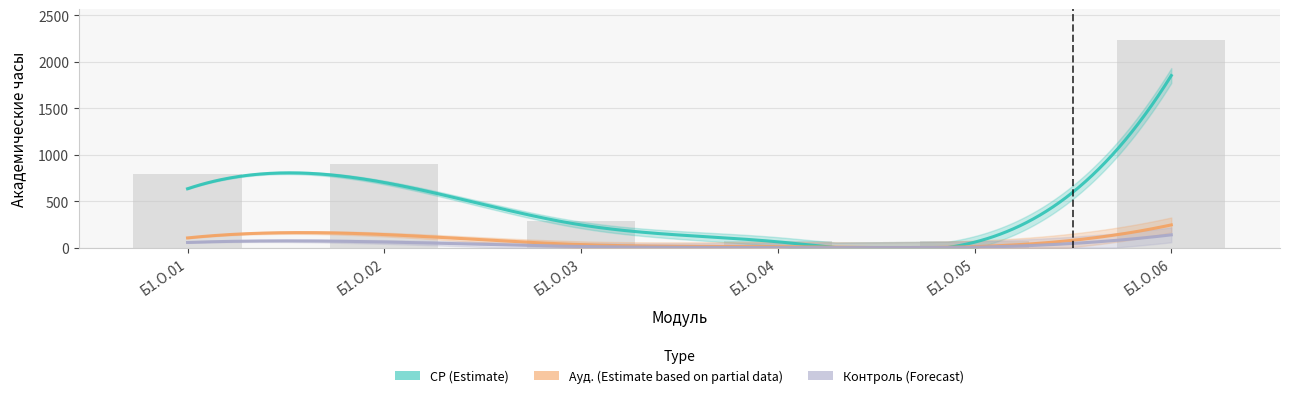

Reading right to left, extract all data points from this chart.

СР (Estimate): Б1.О.06=1851	Б1.О.05=58	Б1.О.04=62	Б1.О.03=244	Б1.О.02=700	Б1.О.01=633
Ауд. (Estimate based on partial data): Б1.О.06=244	Б1.О.05=10	Б1.О.04=10	Б1.О.03=32	Б1.О.02=140	Б1.О.01=104
Контроль (Forecast): Б1.О.06=137	Б1.О.05=4	Б1.О.04=0	Б1.О.03=12	Б1.О.02=60	Б1.О.01=55